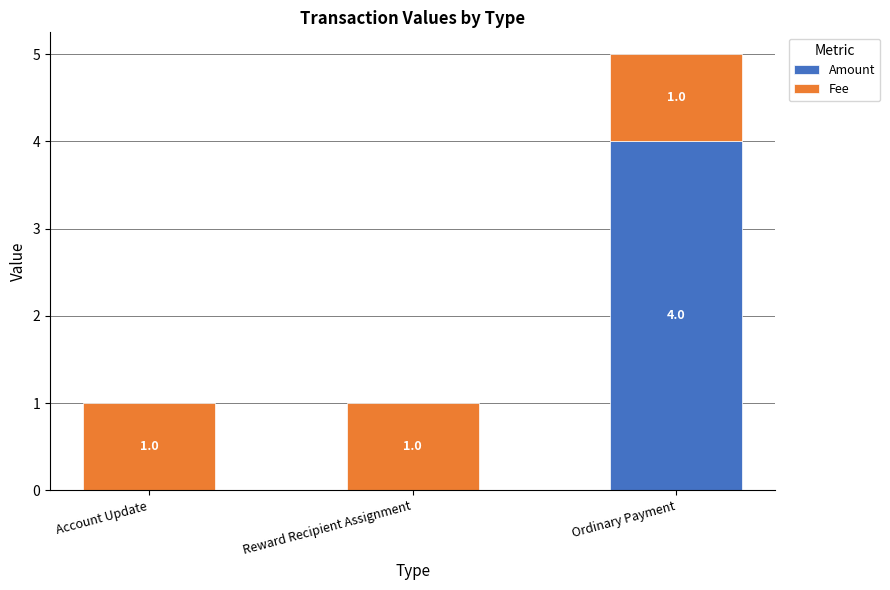

Reading left to right, what are the values for Amount?

Account Update=0	Reward Recipient Assignment=0	Ordinary Payment=4